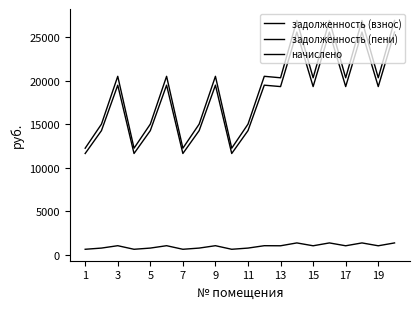

Does the chart have visible grid lines?

No